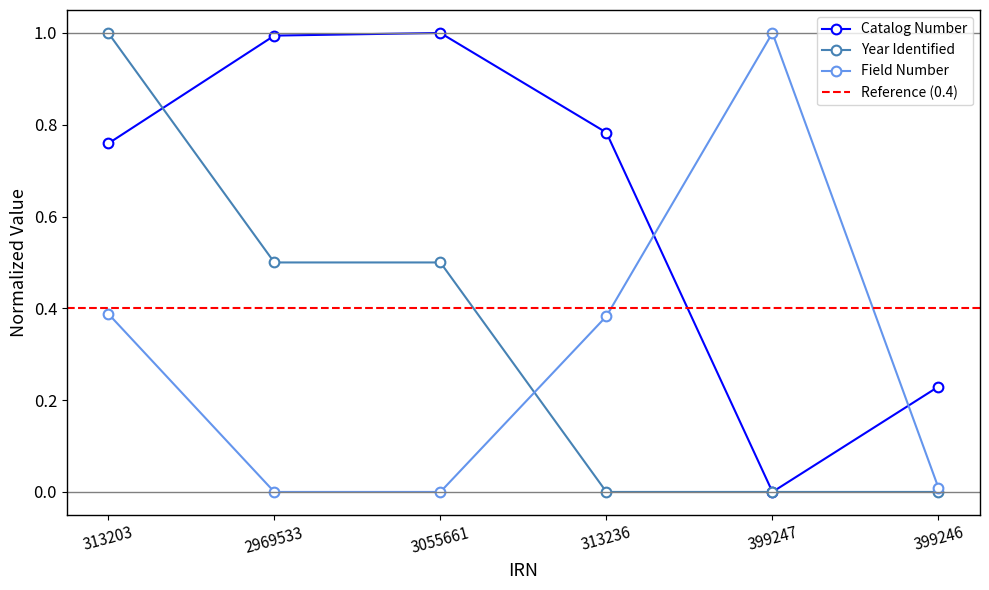

What is the total value across all series at 399247?

1.0